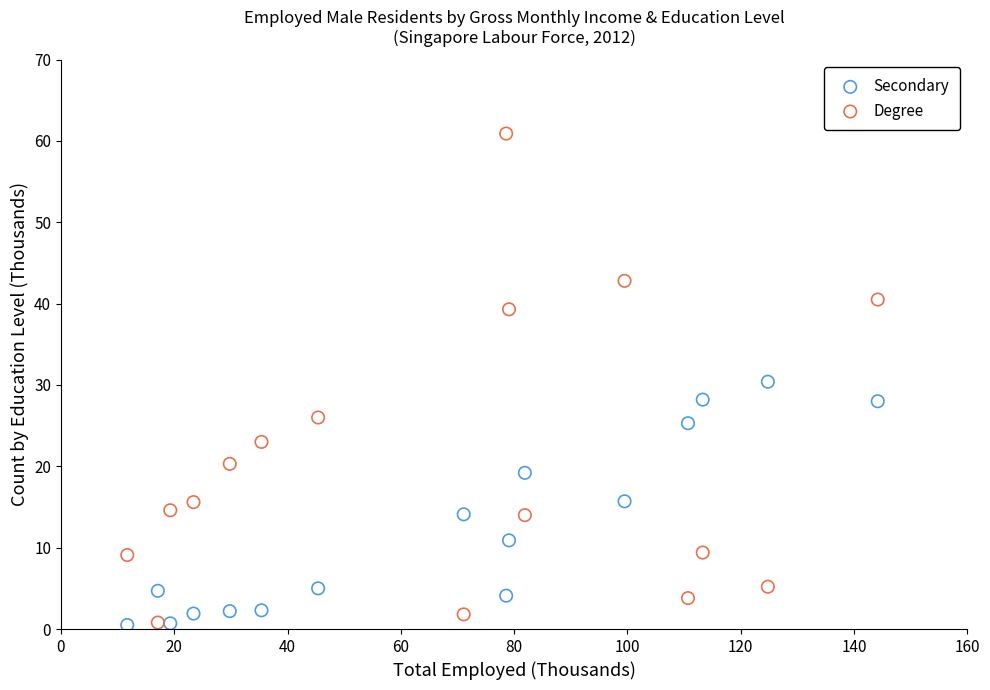

Across all data points, what is the range of X values (max minus min)?

132.5